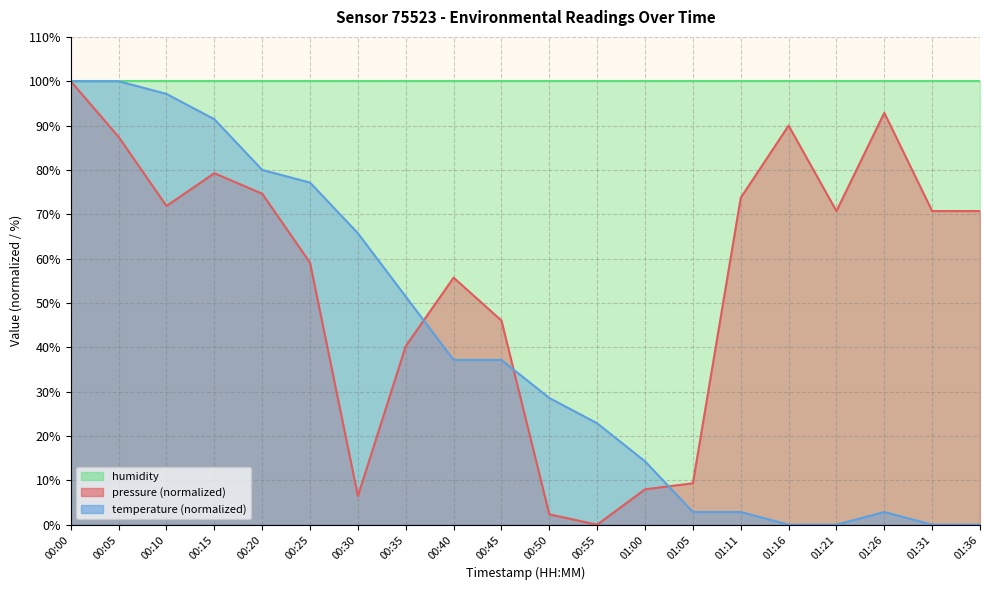

List the labels in order of temperature value, smallest first.

01:16, 01:21, 01:31, 01:36, 01:05, 01:11, 01:26, 01:00, 00:55, 00:50, 00:40, 00:45, 00:35, 00:30, 00:25, 00:20, 00:15, 00:10, 00:00, 00:05